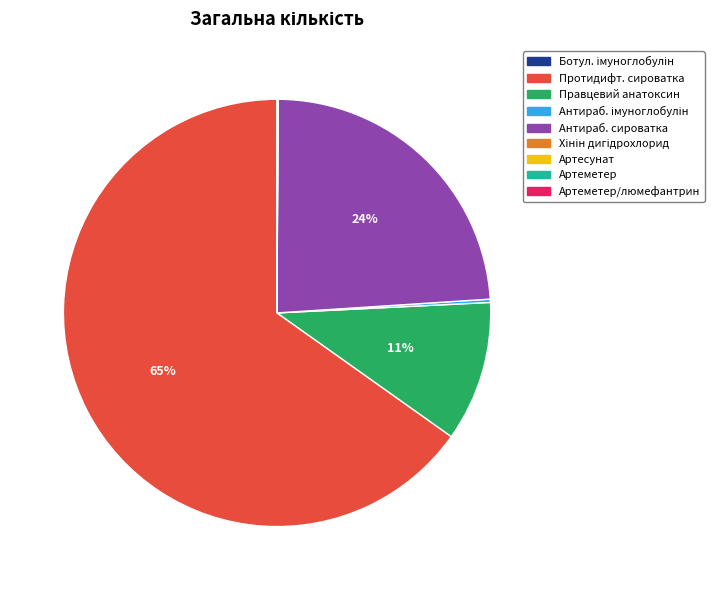

To the nearest percent, what is the average slice percentage?

11%